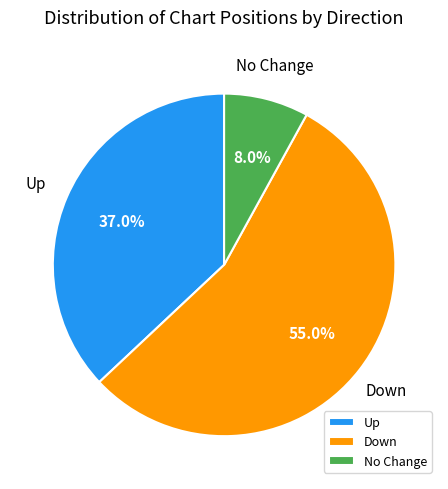

Which category has the biggest portion of the pie?

Down